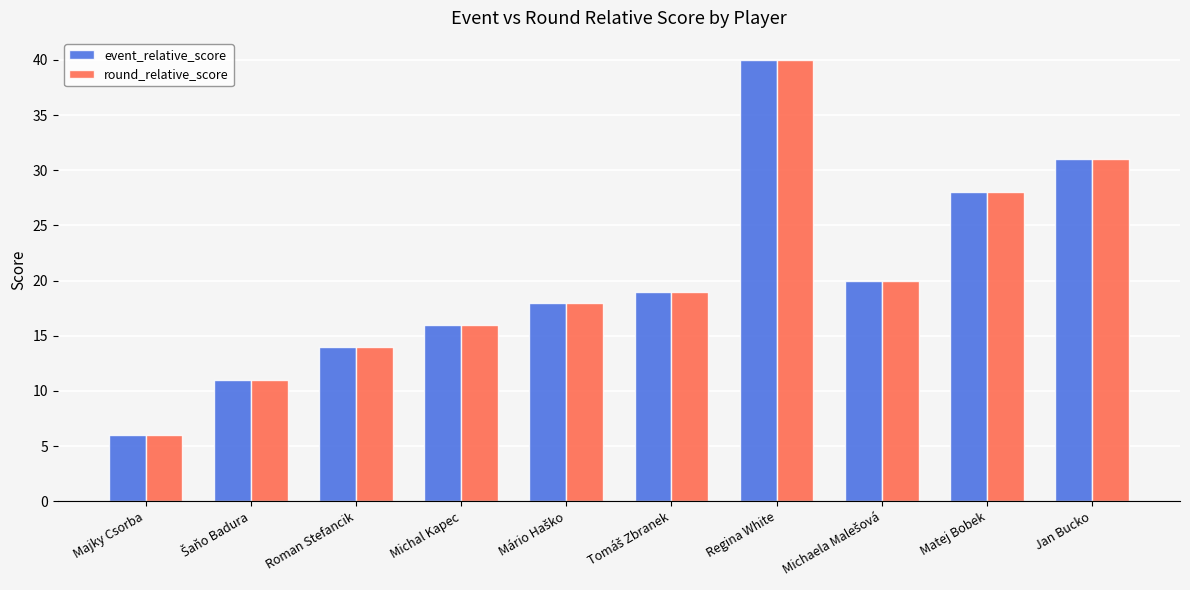

What is the highest value of the round_relative_score series?

40